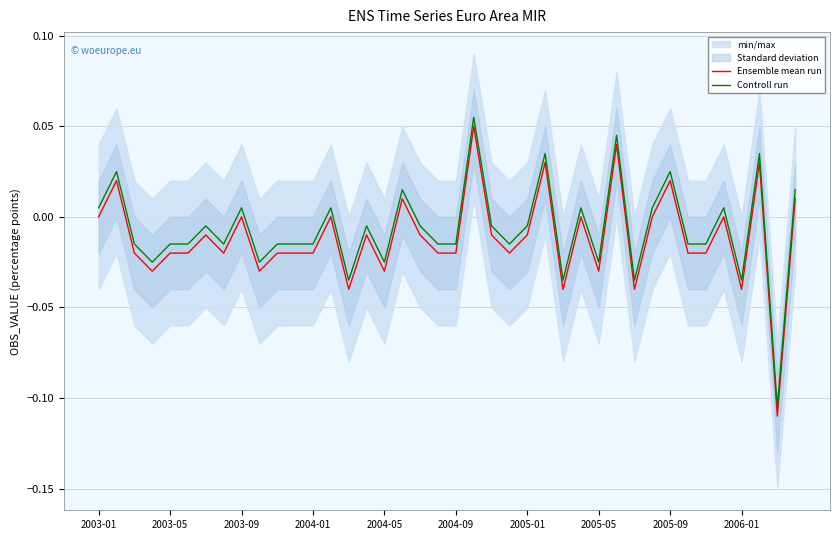

True or false: Controll run and Ensemble mean run intersect in this chart.

False